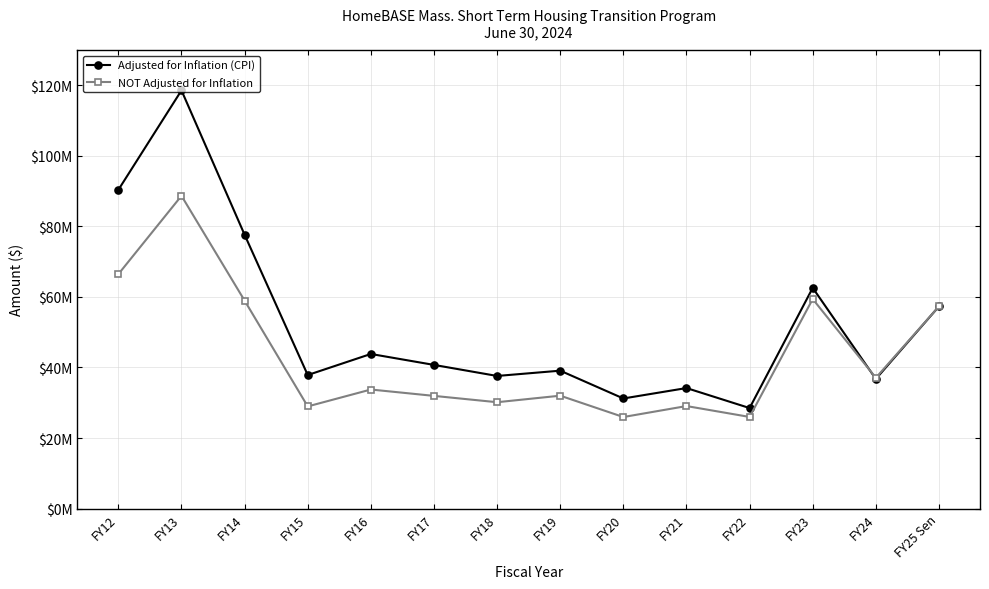

Is the value of NOT Adjusted for Inflation at FY21 greater than the value of Adjusted for Inflation (CPI) at FY25 Sen?

No